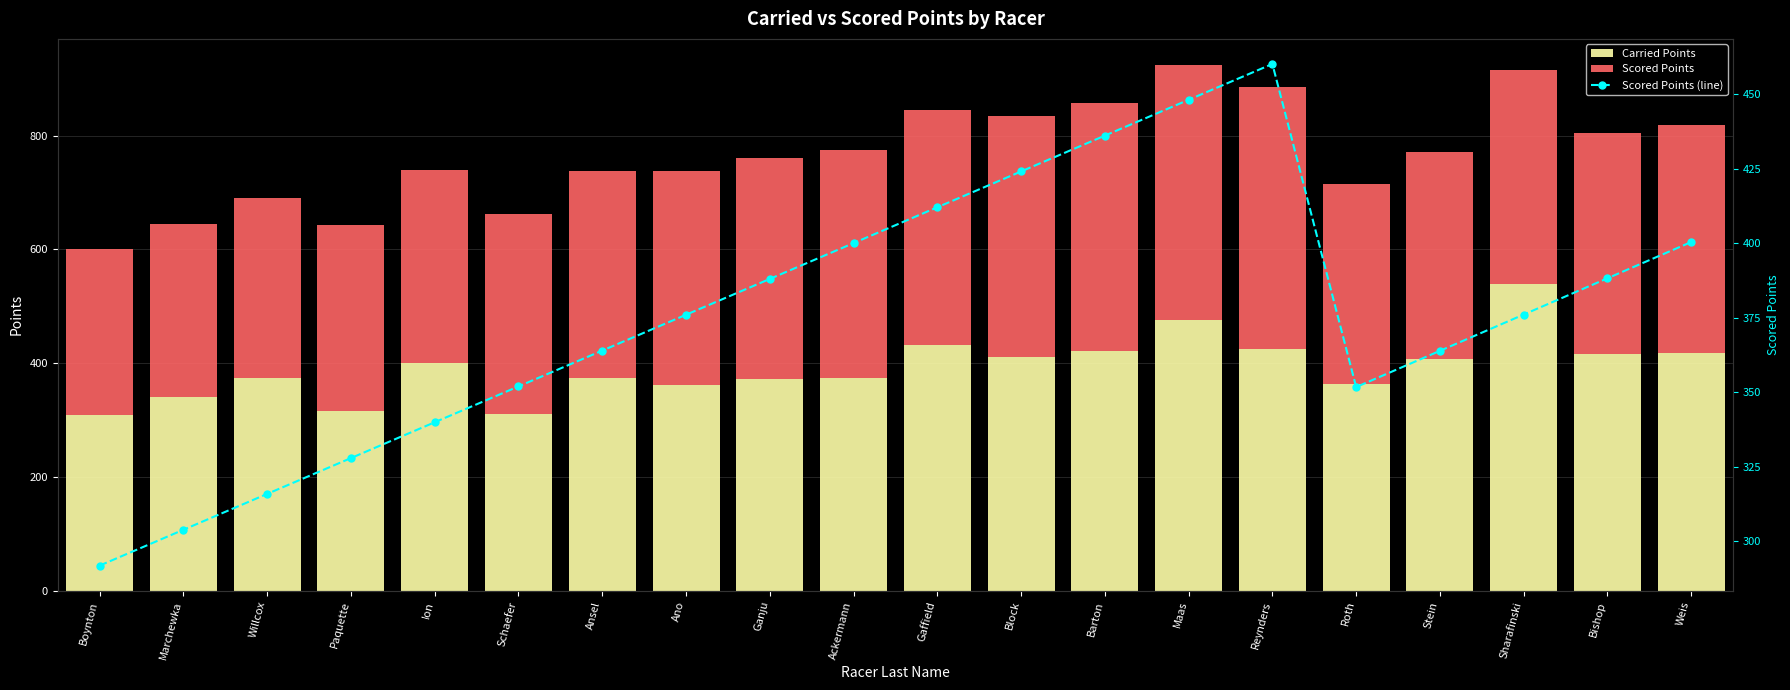

Which has a higher value, Ansel or Paquette?

Ansel